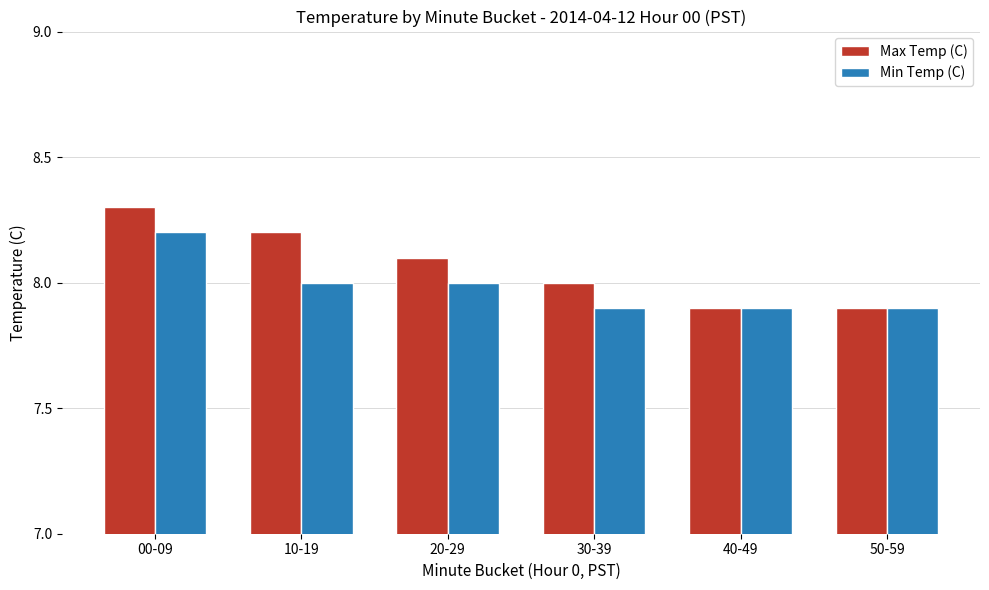

What is the difference between the second highest and second lowest values in the Min Temp (C) series?

0.1